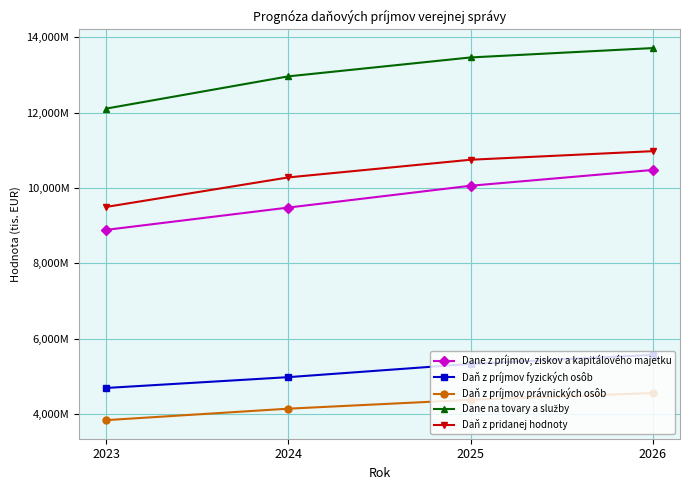

Is this an area chart (filled region under the line)?

No